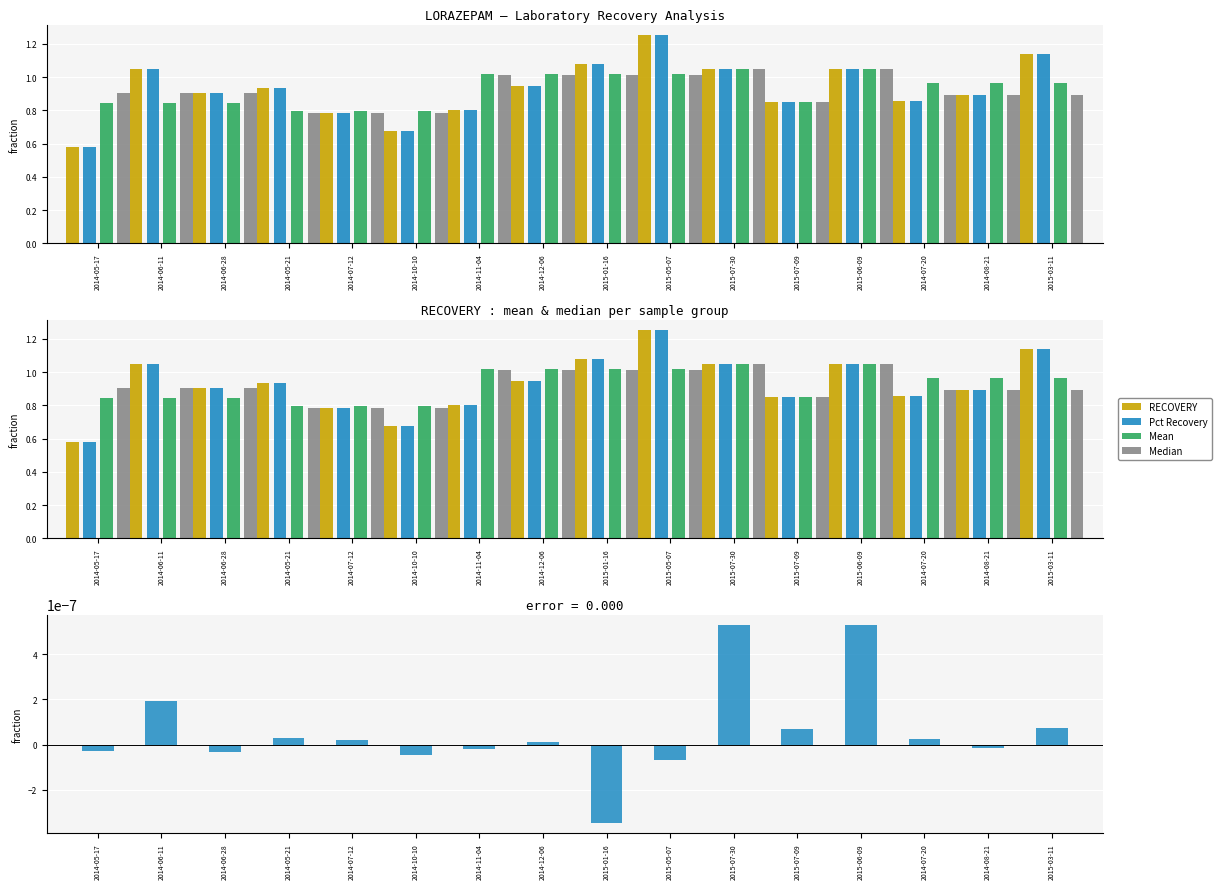

What is the difference between the highest and lowest values at 2014-11-04?

1.0